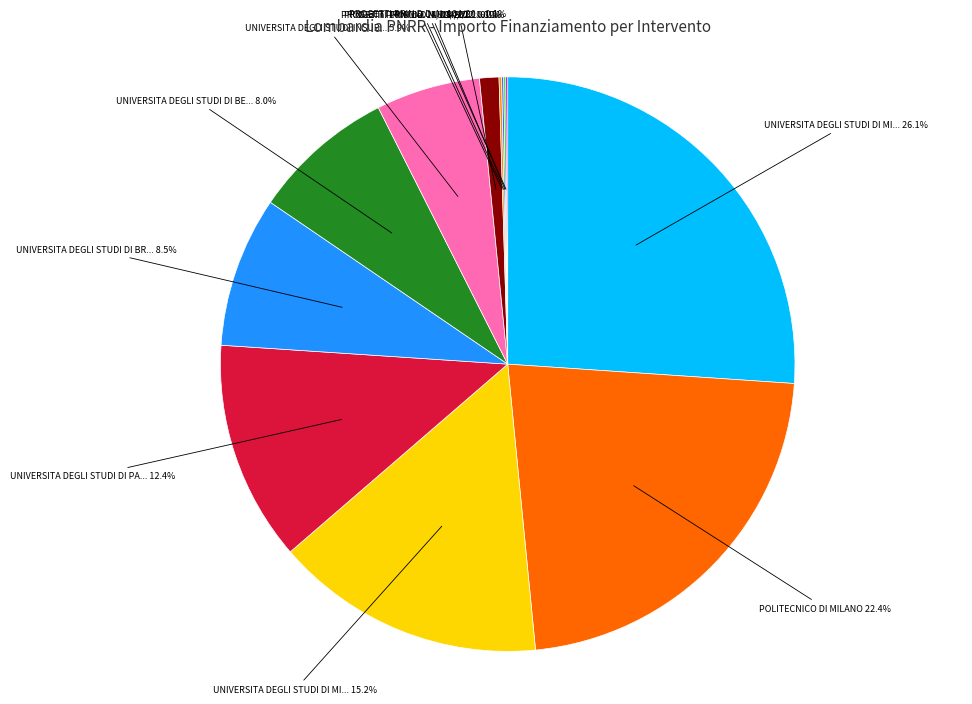

How many segments does this pie chart have?

12